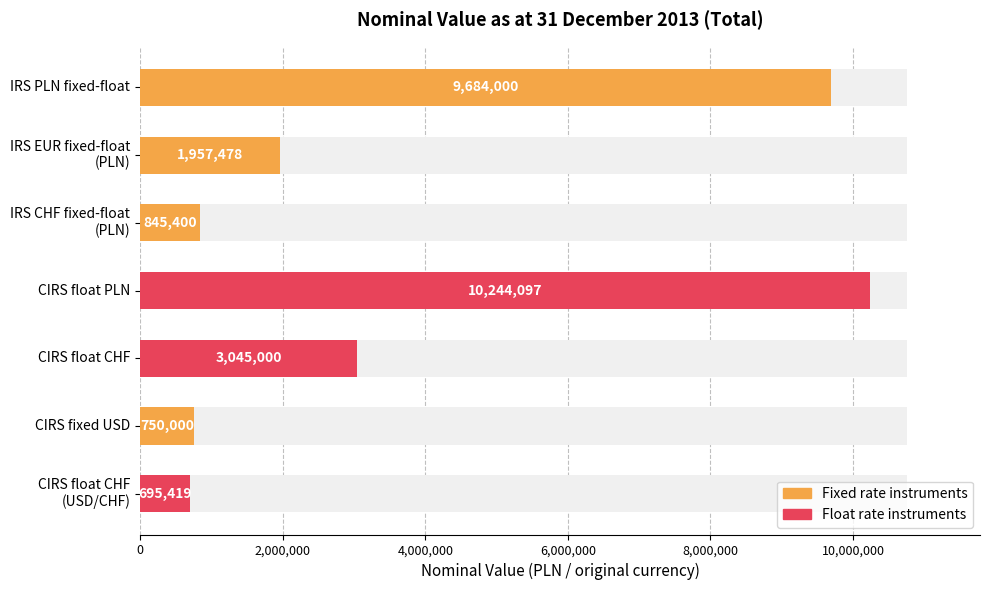

What is the difference between the maximum and minimum values?

9548678